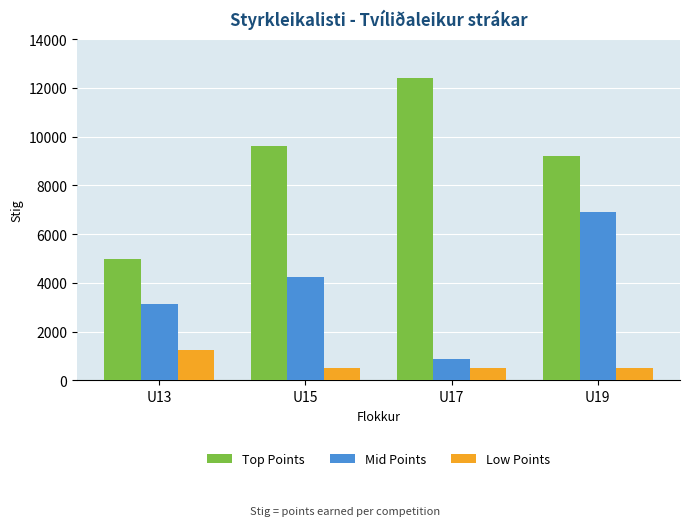

At how many categories does at least one series exceed 7563?

3